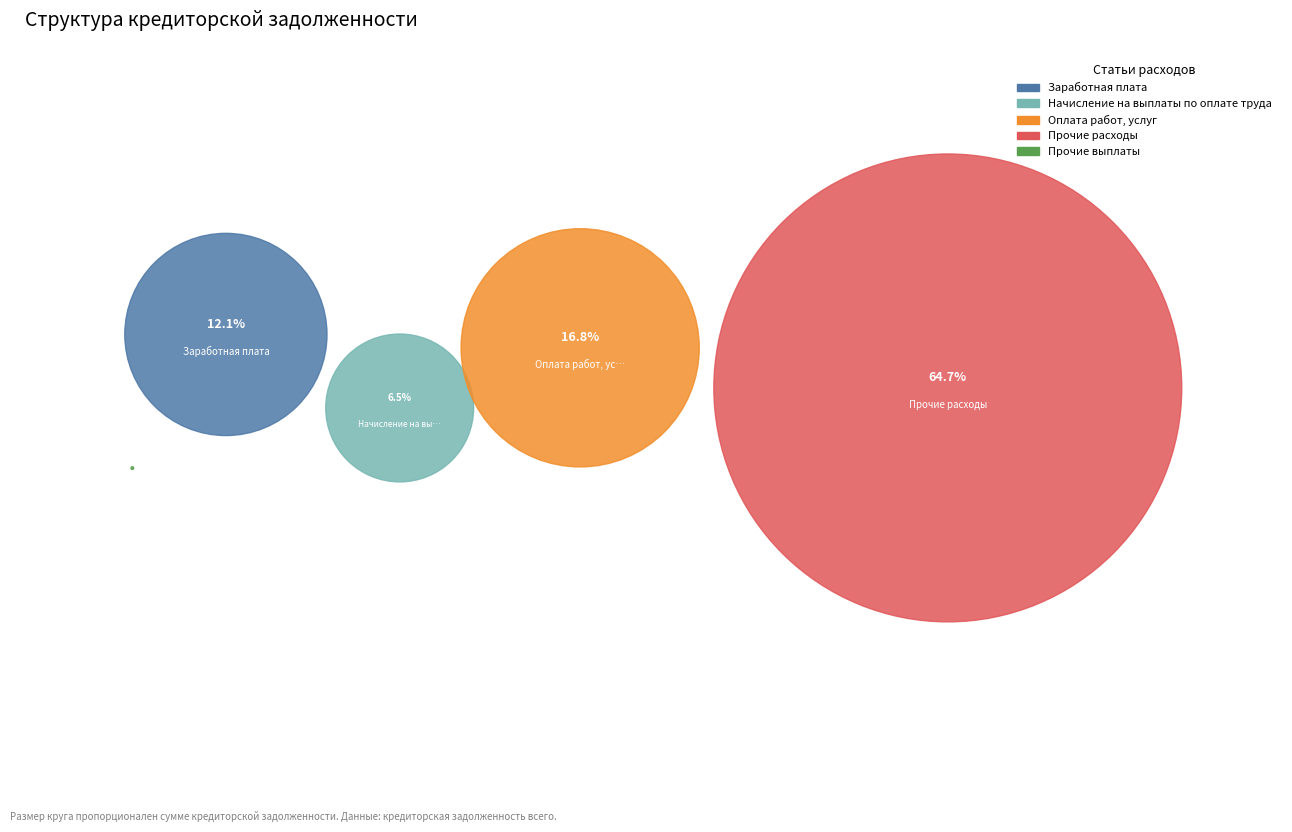

Does Заработная плата represent more than half of the total?

No